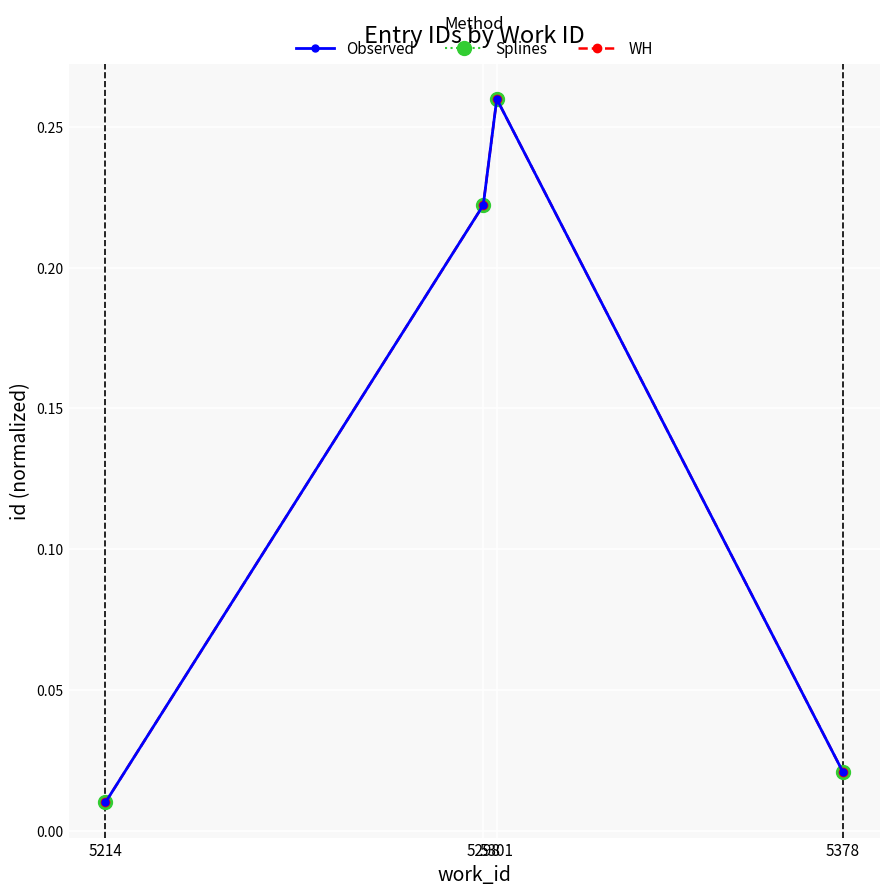

Reading right to left, what are all the values shown in this chart?

Observed: 0.0	0.3	0.2	0.0
Splines: 0.0	0.3	0.2	0.0
WH: 0.0	0.3	0.2	0.0